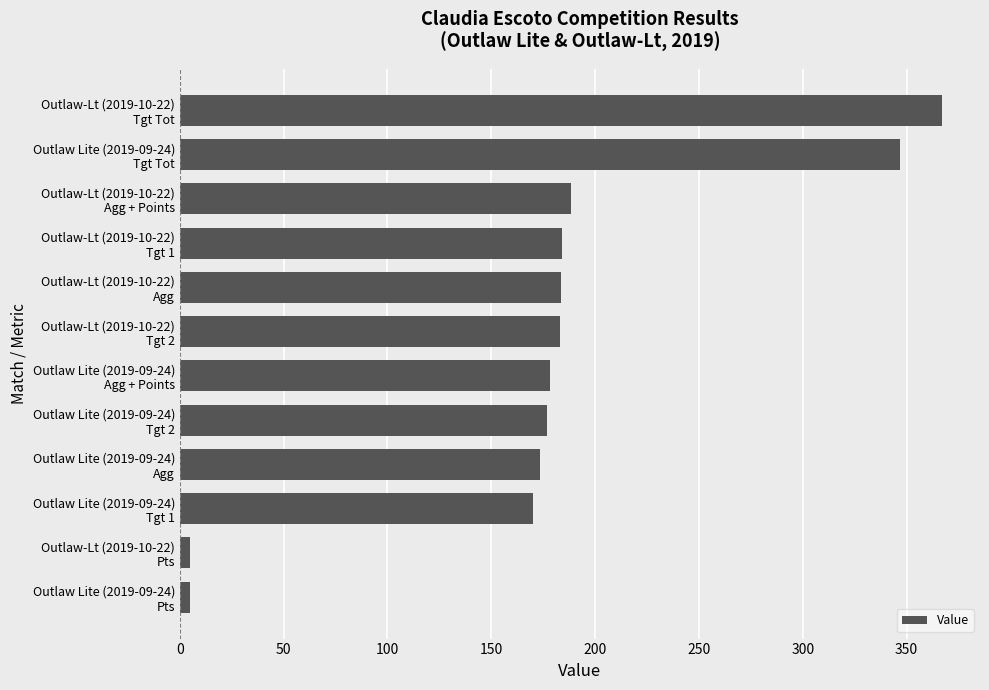

What is the difference between the second highest and second lowest values?

342.0